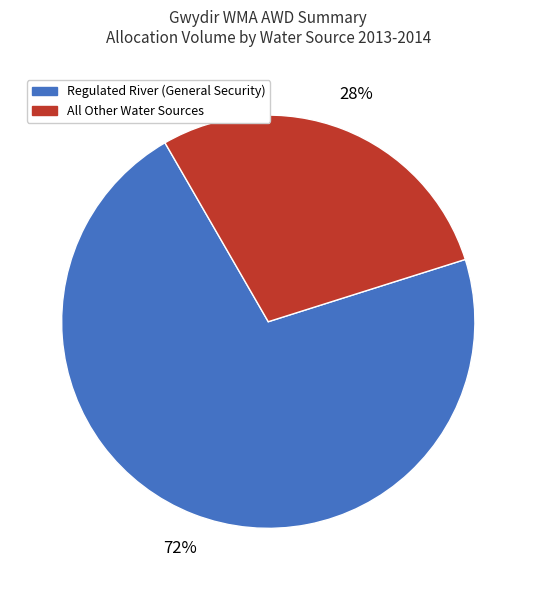

Between Regulated River (General Security) and All Other Water Sources, which is larger?

Regulated River (General Security)